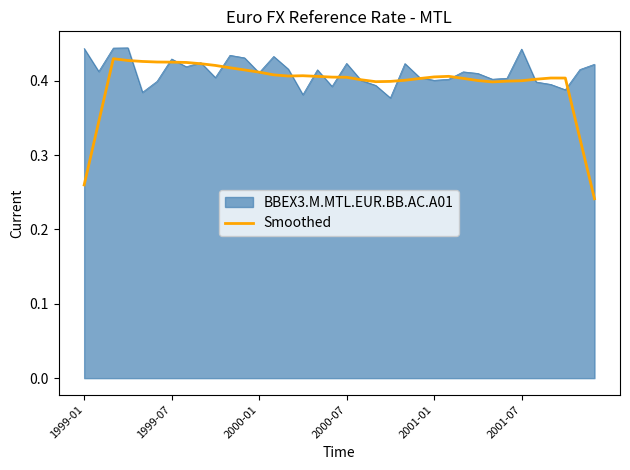

Which series has the widest spread of values?

Smoothed